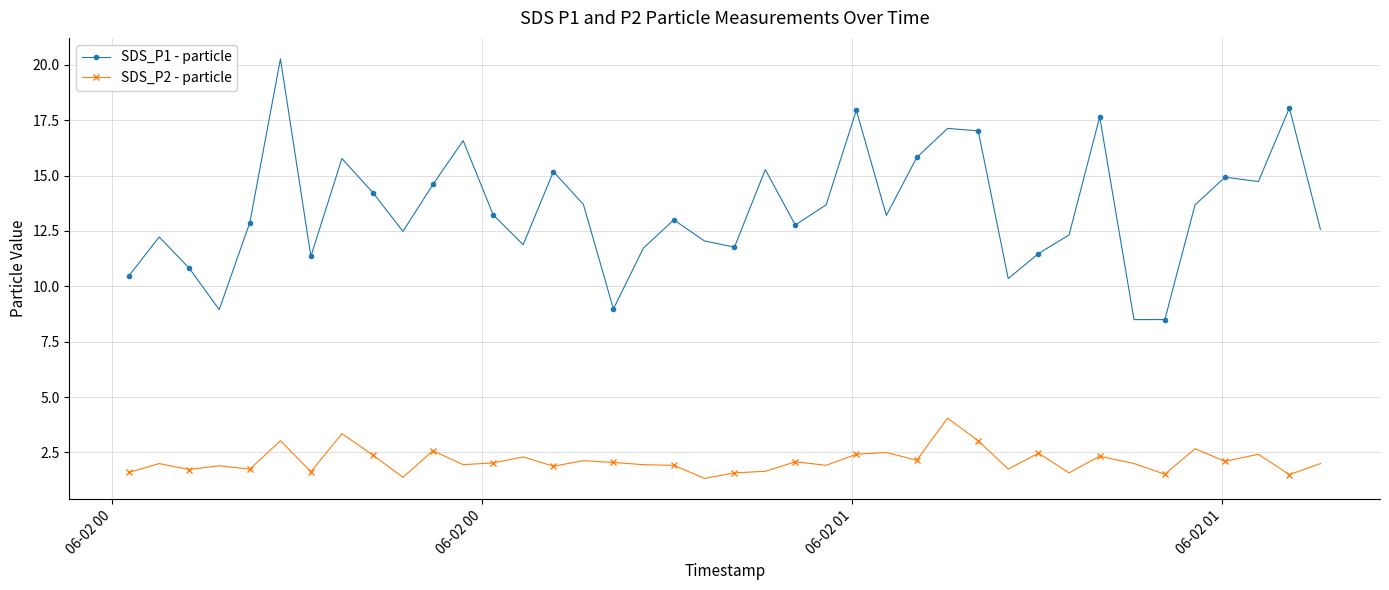

List the series in order of their overall mean, lowest first.

SDS_P2 - particle, SDS_P1 - particle